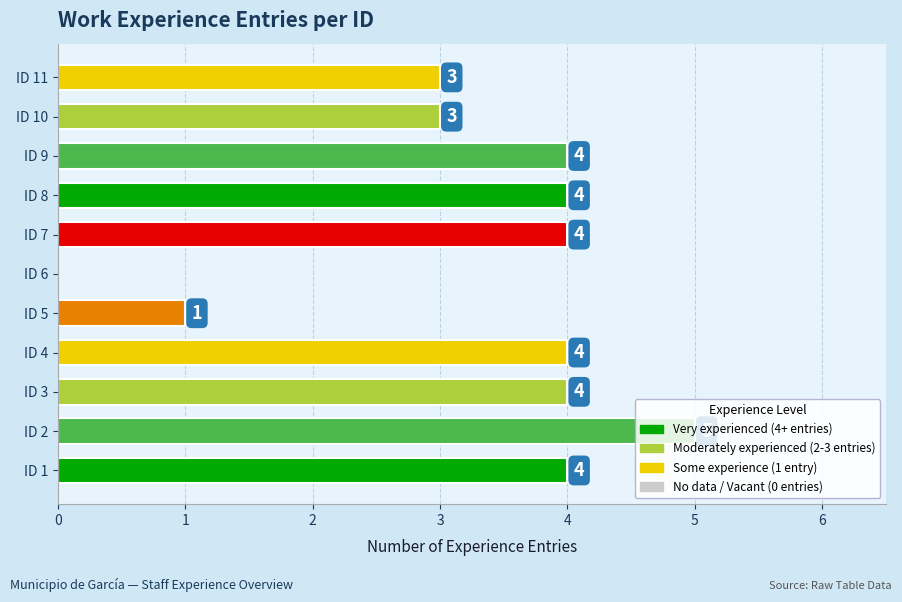

What is the sum of all values?

36